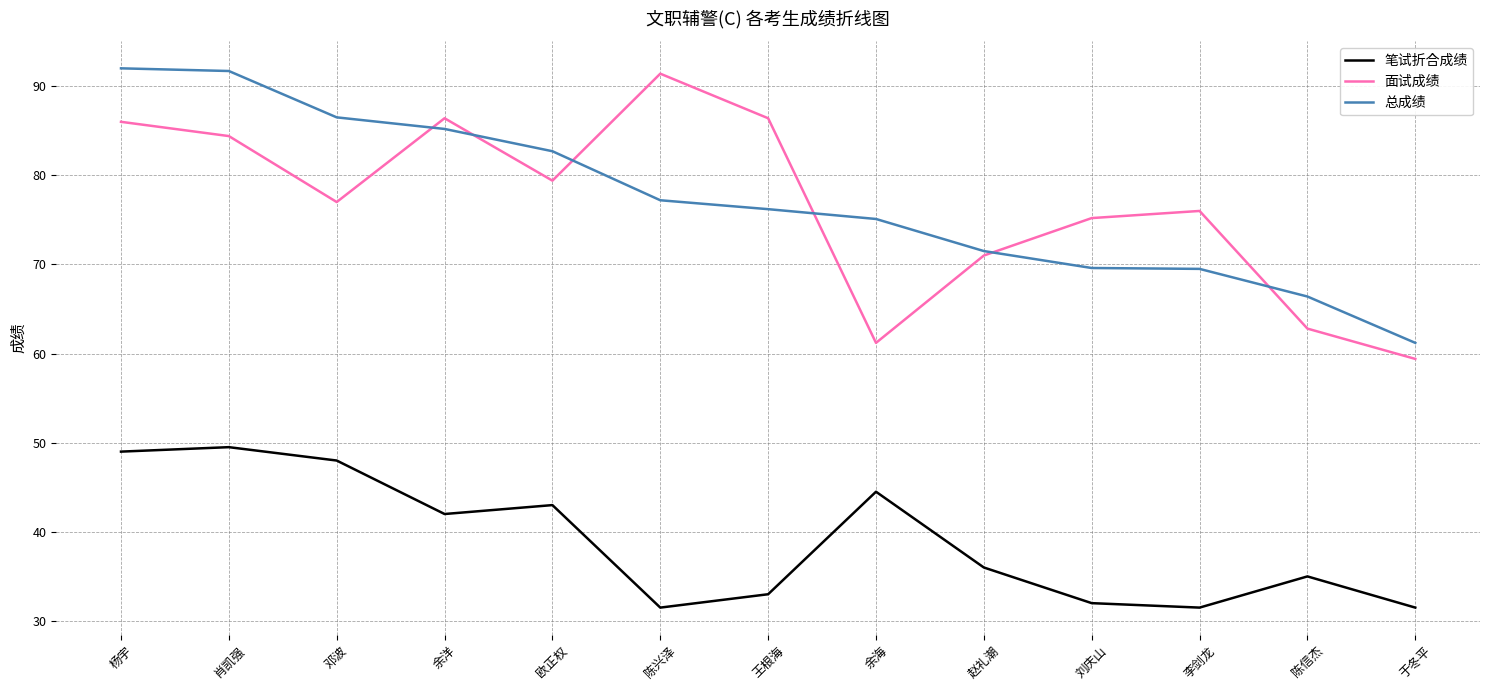

True or false: 笔试折合成绩 has a value of 15.6 at 陈信杰.

False